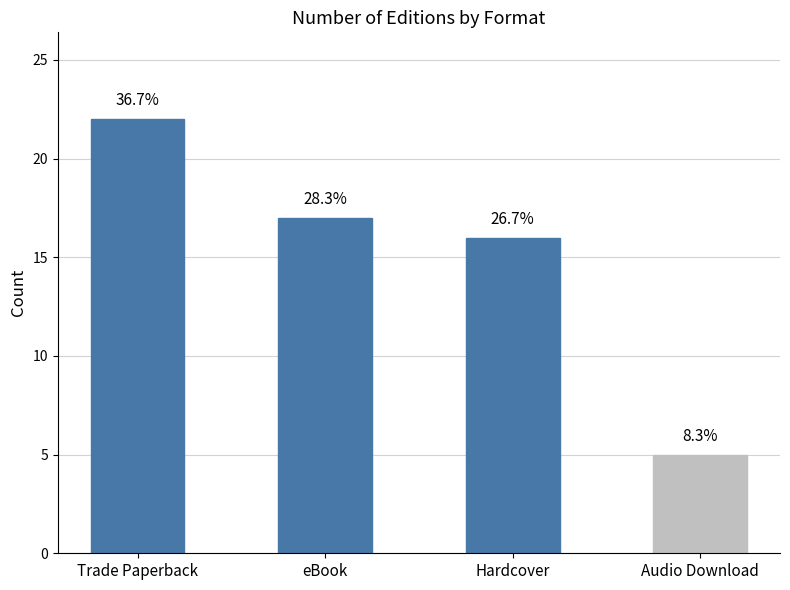

Does the chart contain any negative values?

No